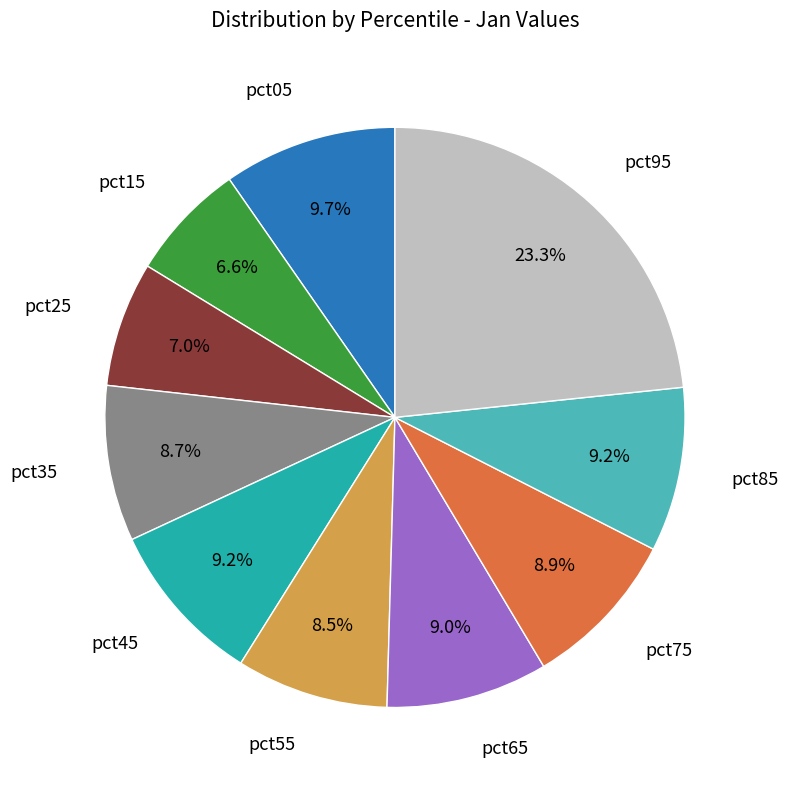

Is there a majority slice in this chart?

No